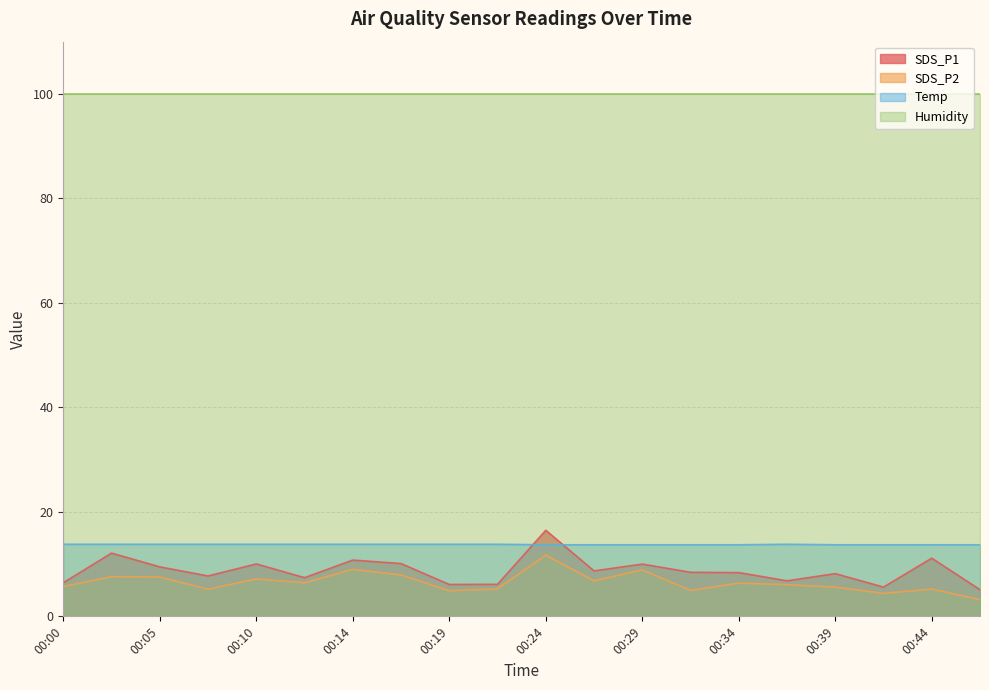

True or false: Temp has more than 1 interior local peaks.

False